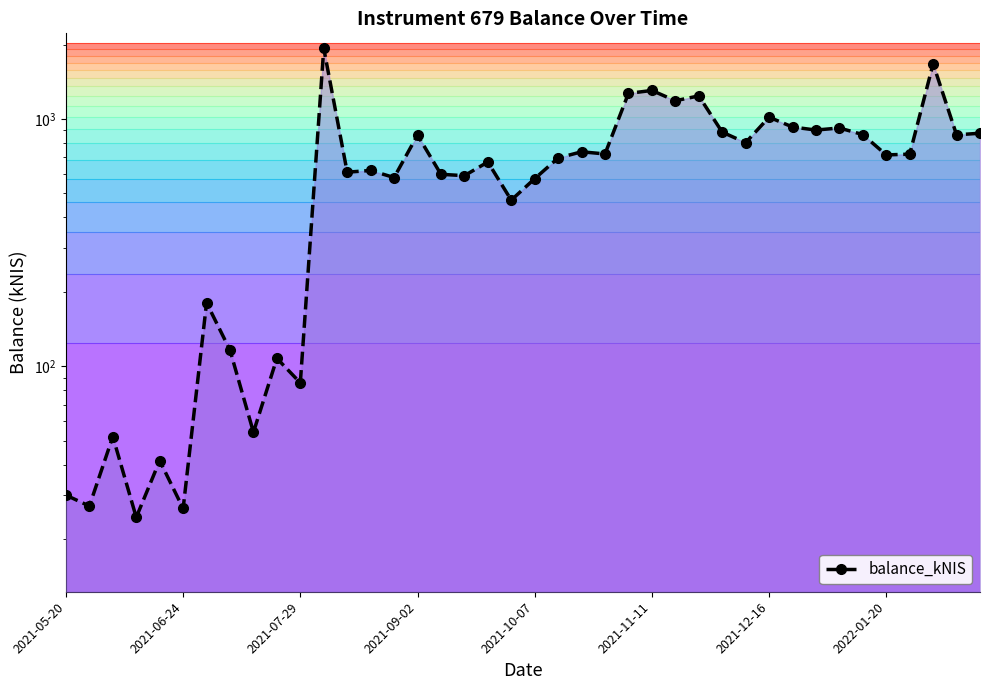

How many values exceed 715?

20